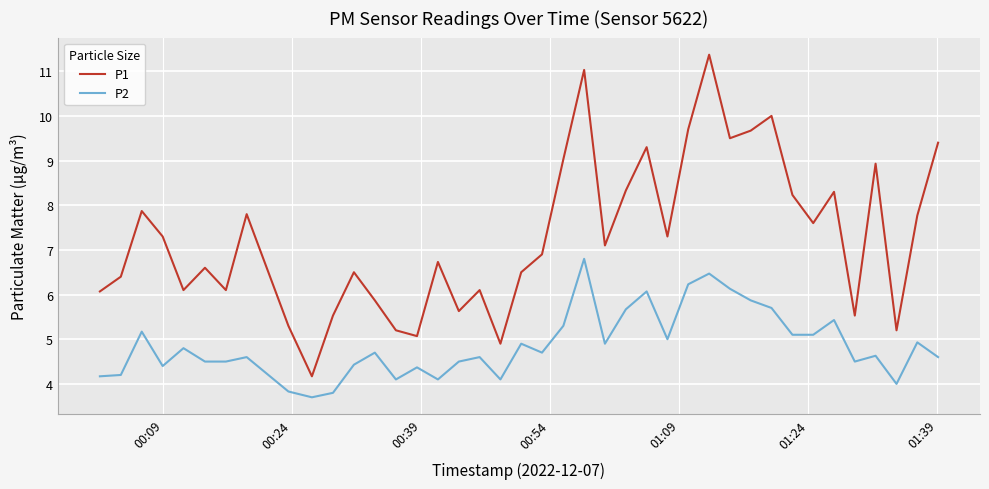

How many interior local peaks does the P1 series have?

12